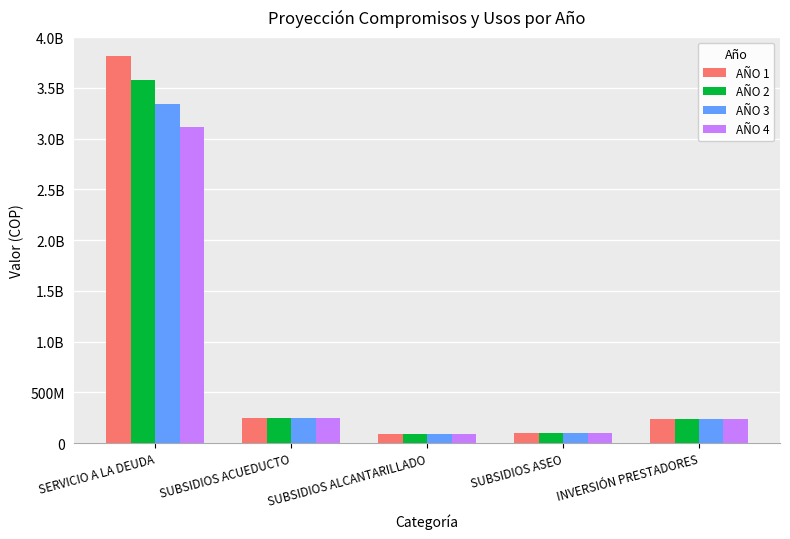

Are the bars grouped side by side (vs. stacked)?

Yes